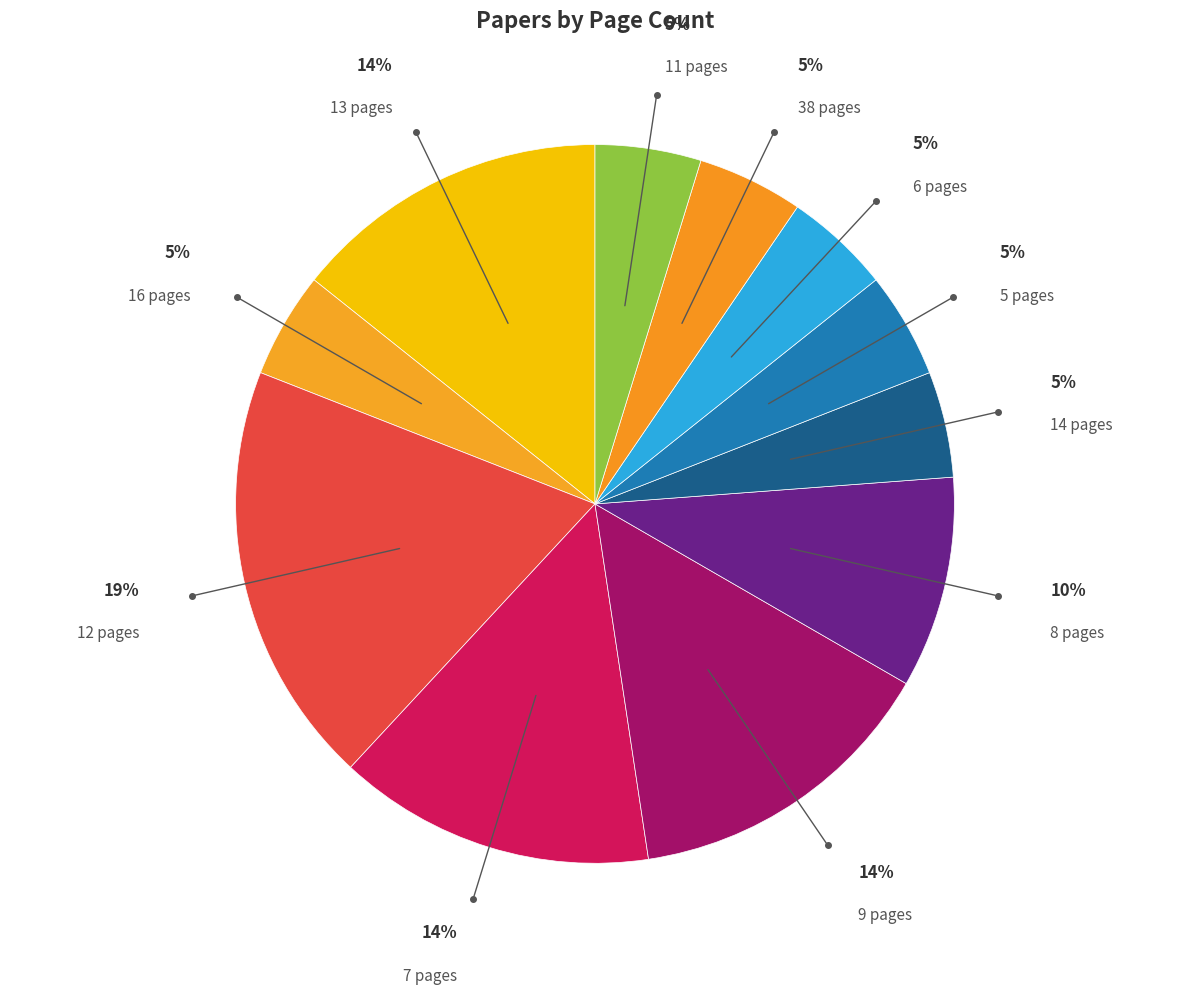

The 5 pages slice represents 14% of the pie. True or false?

False